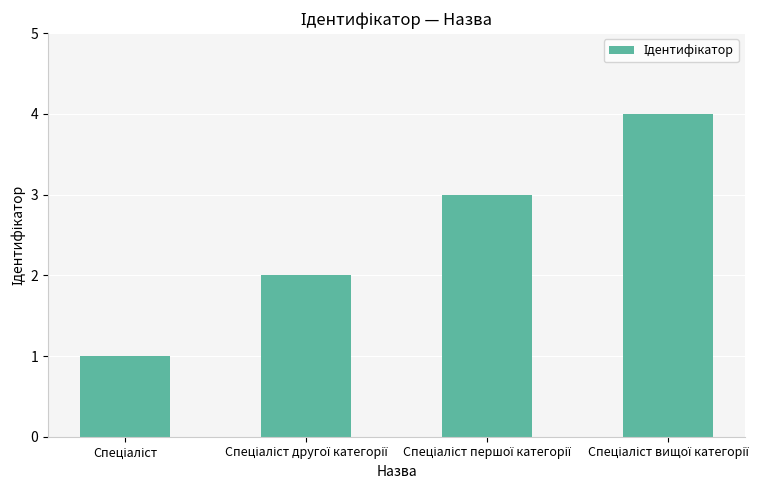

Reading left to right, what are all the values shown in this chart?

1	2	3	4